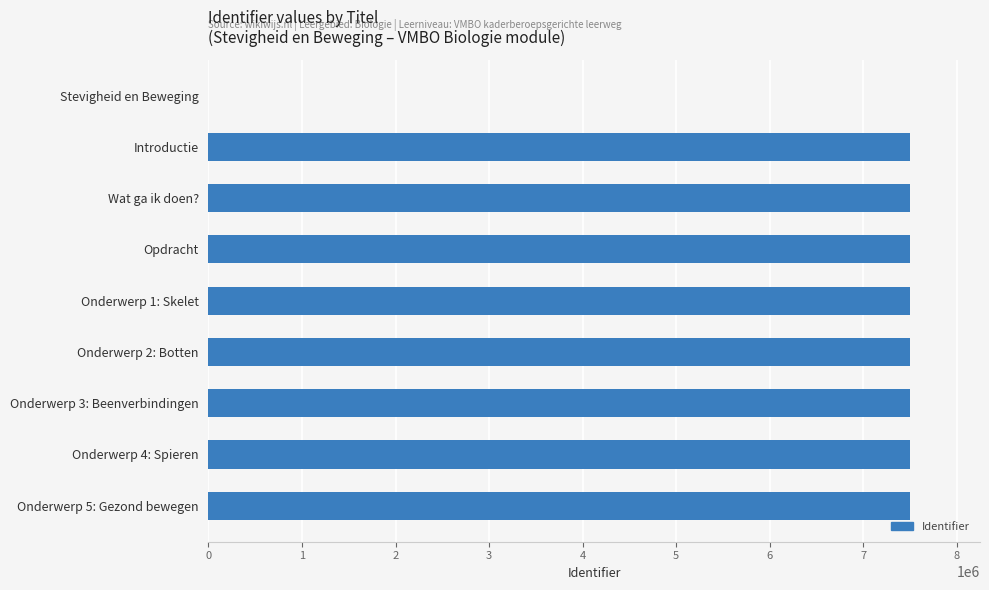

How many distinct data groups are displayed?

1